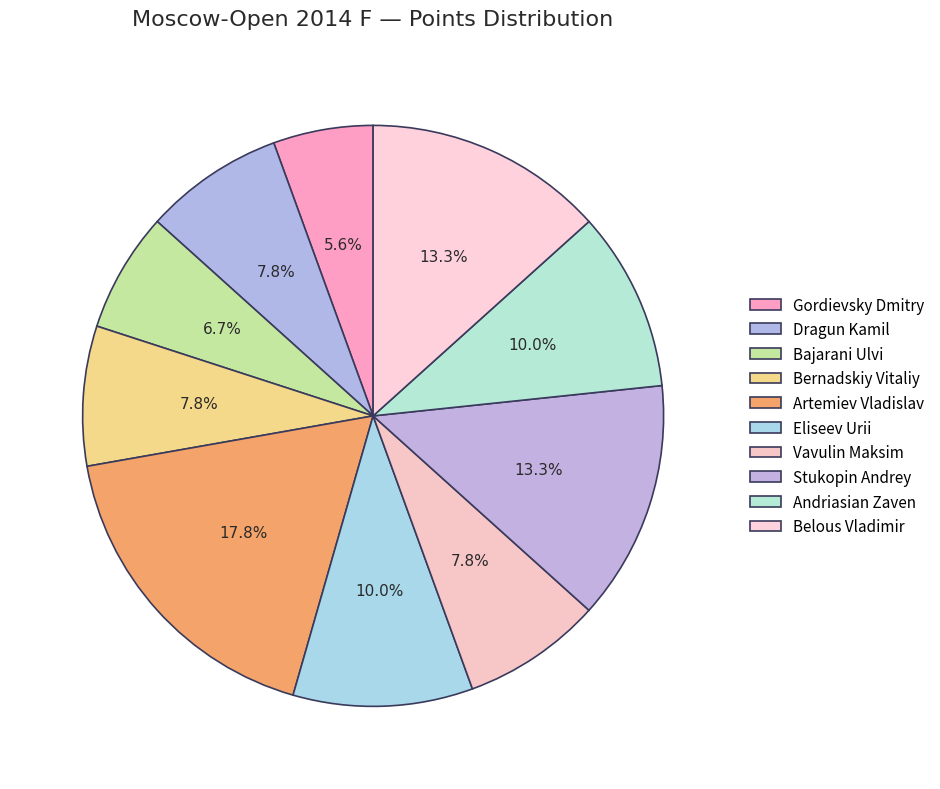

To the nearest percent, what is the combined percentage of Andriasian Zaven and Bajarani Ulvi?

17%